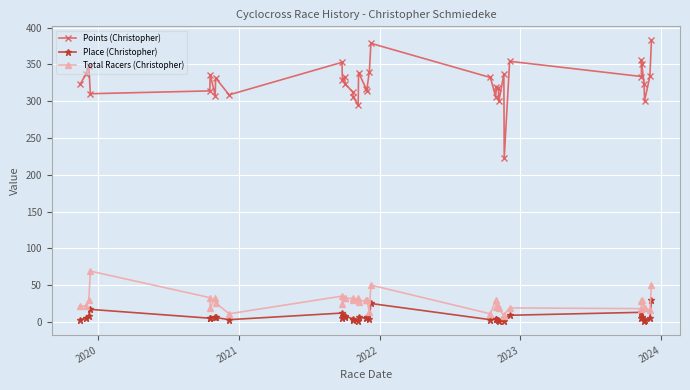

How many series are shown in this chart?

3